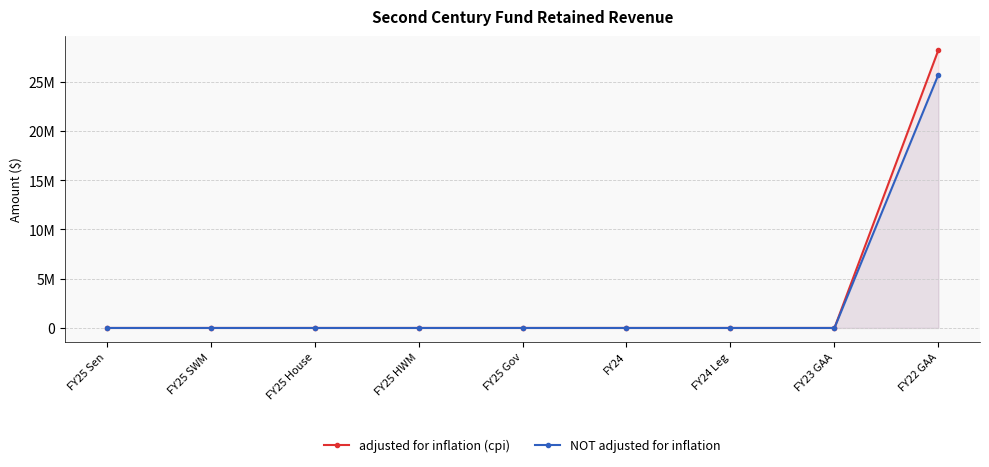

Rank the series by their maximum value, from lowest to highest.

NOT adjusted for inflation, adjusted for inflation (cpi)